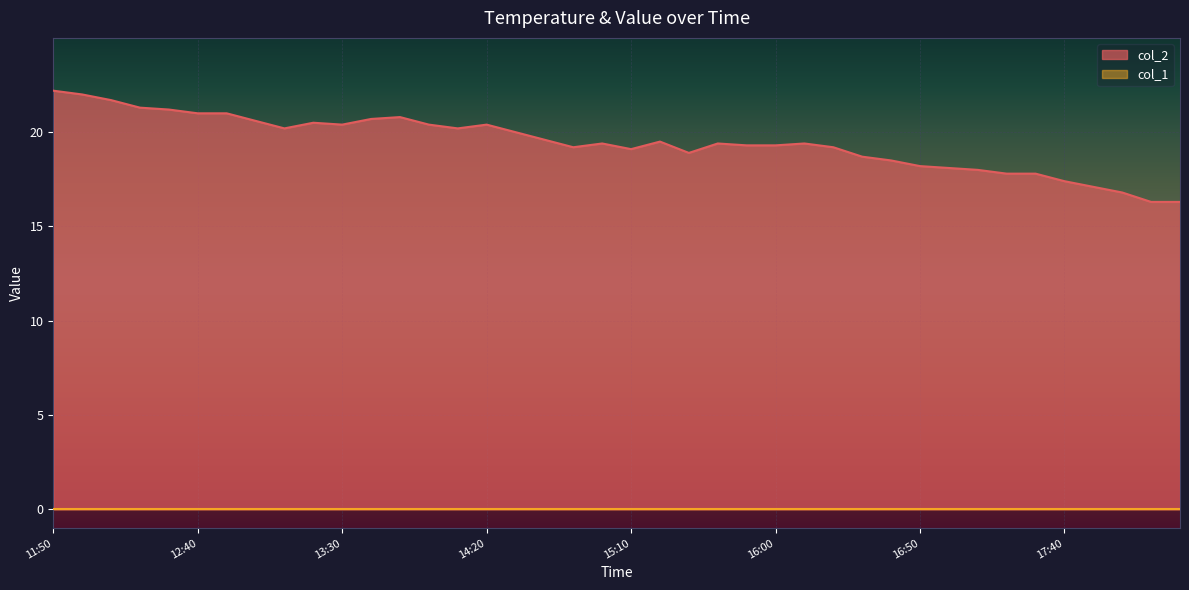

What is the change in value from 12:20 to 16:10?

-1.9